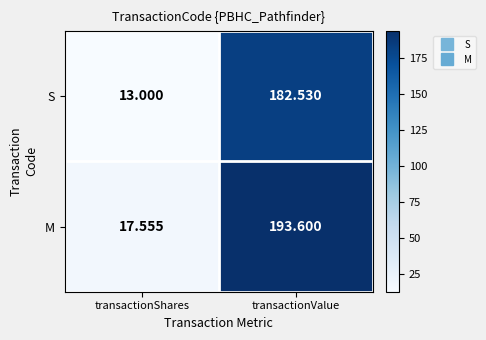

Is the value of S at transactionShares greater than the value of M at transactionValue?

No